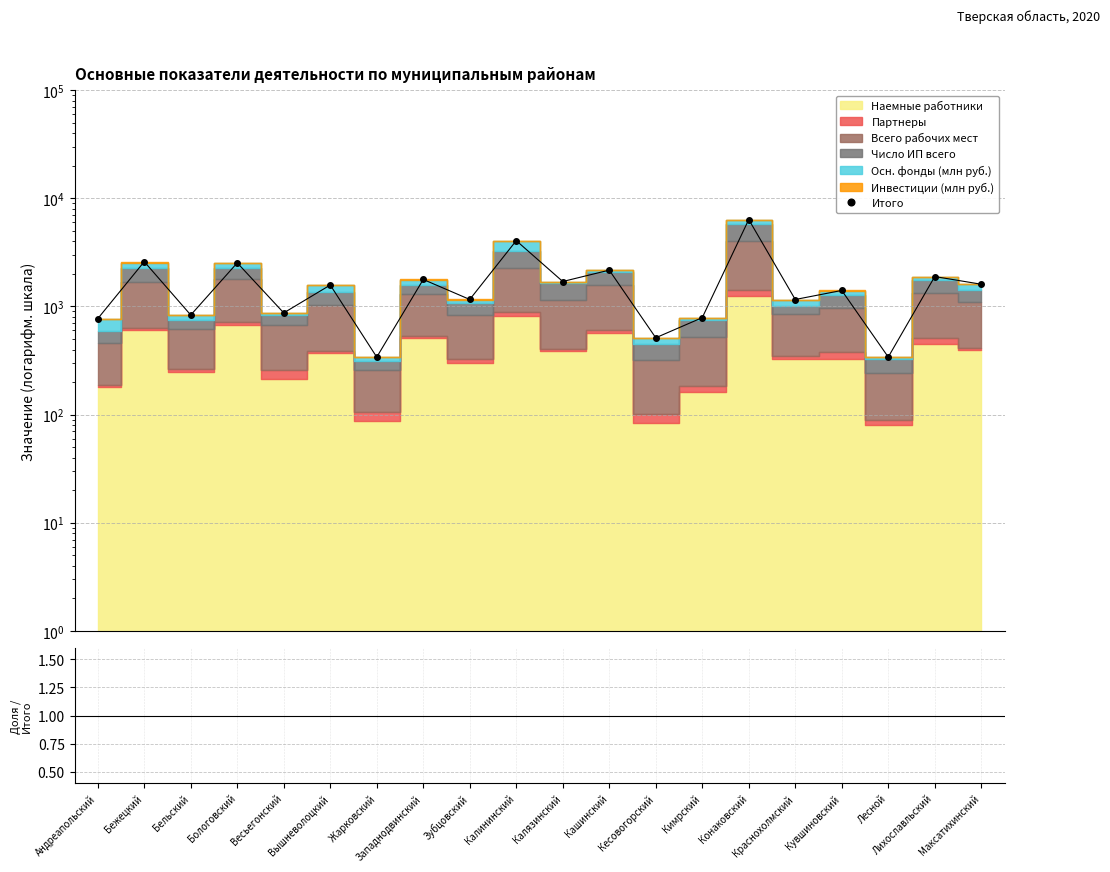

What is the total value across all series at Вышневолоцкий?

1578.6